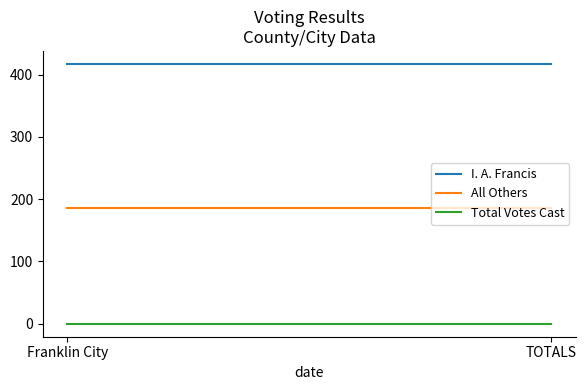

What is the sum of the All Others values at Franklin City and TOTALS?

372